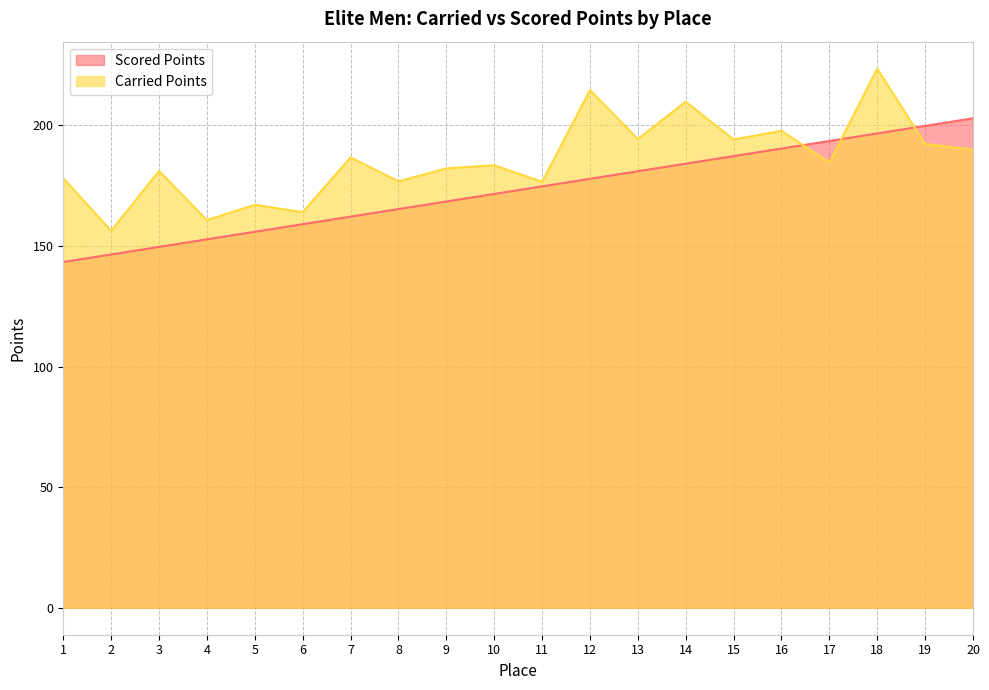

Is it true that Carried Points equals 176.5 at 11?

True